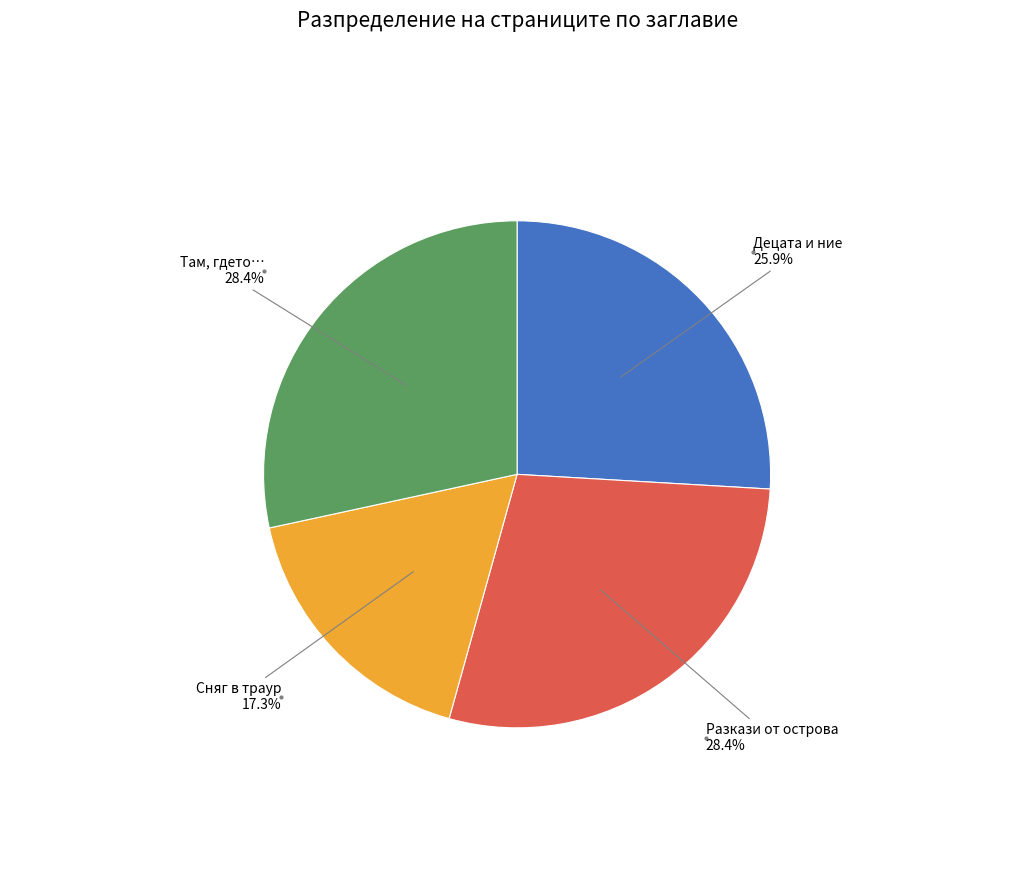

Does any single category account for the majority?

No